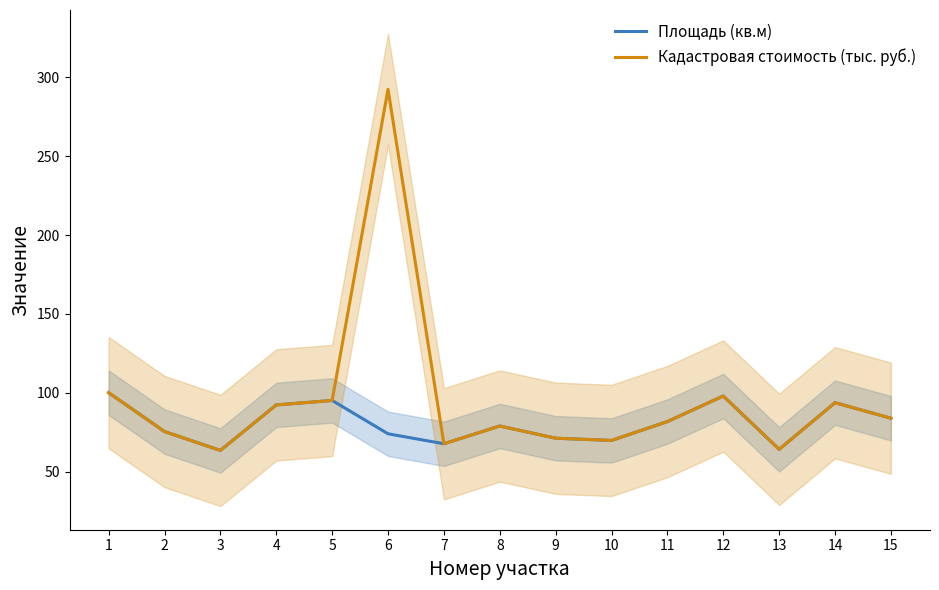

What is the total value across all series at 14?

187.3